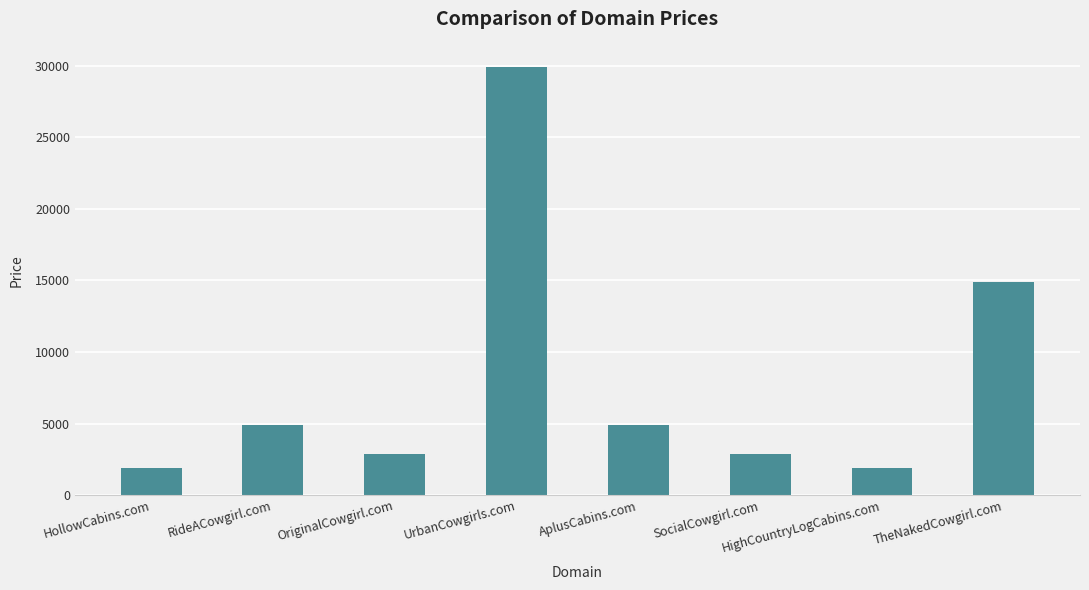

How many bars are there in total?

8